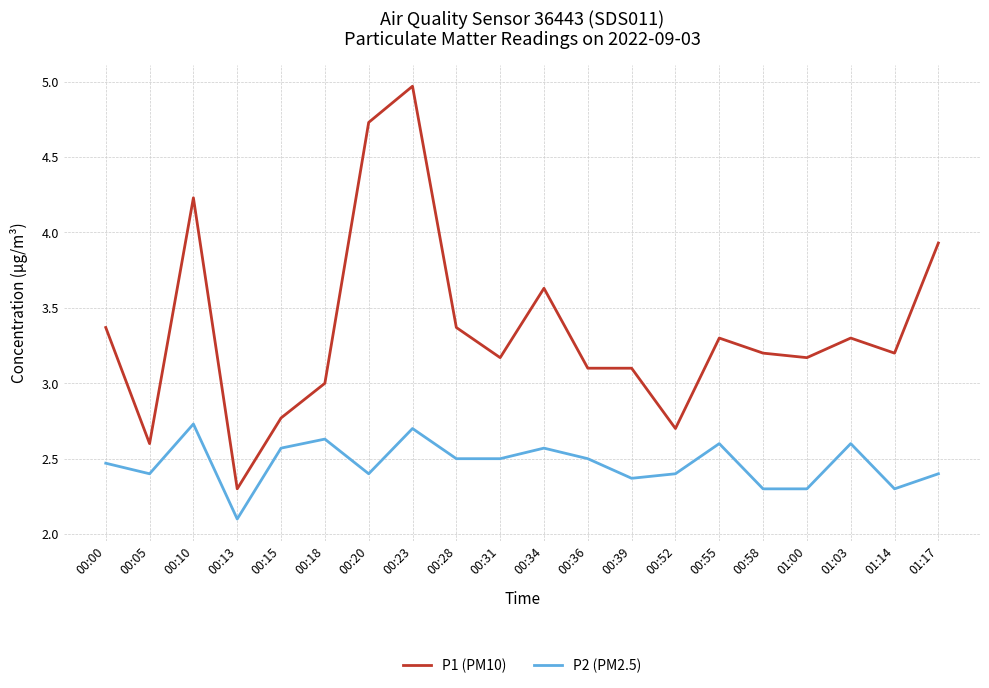

What is the sum of all P2 (PM2.5) values?

49.3